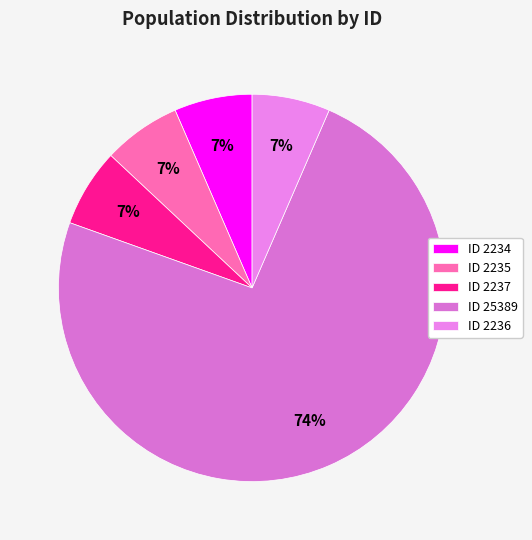

True or false: გულჩინა სპირიდონის ასული მენაბდე accounts for 1% of the total.

False